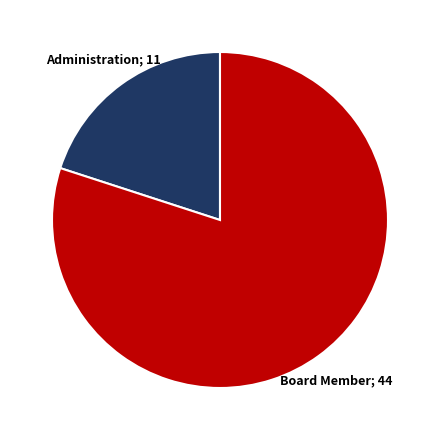

Is there any slice that represents more than half of the pie?

Yes